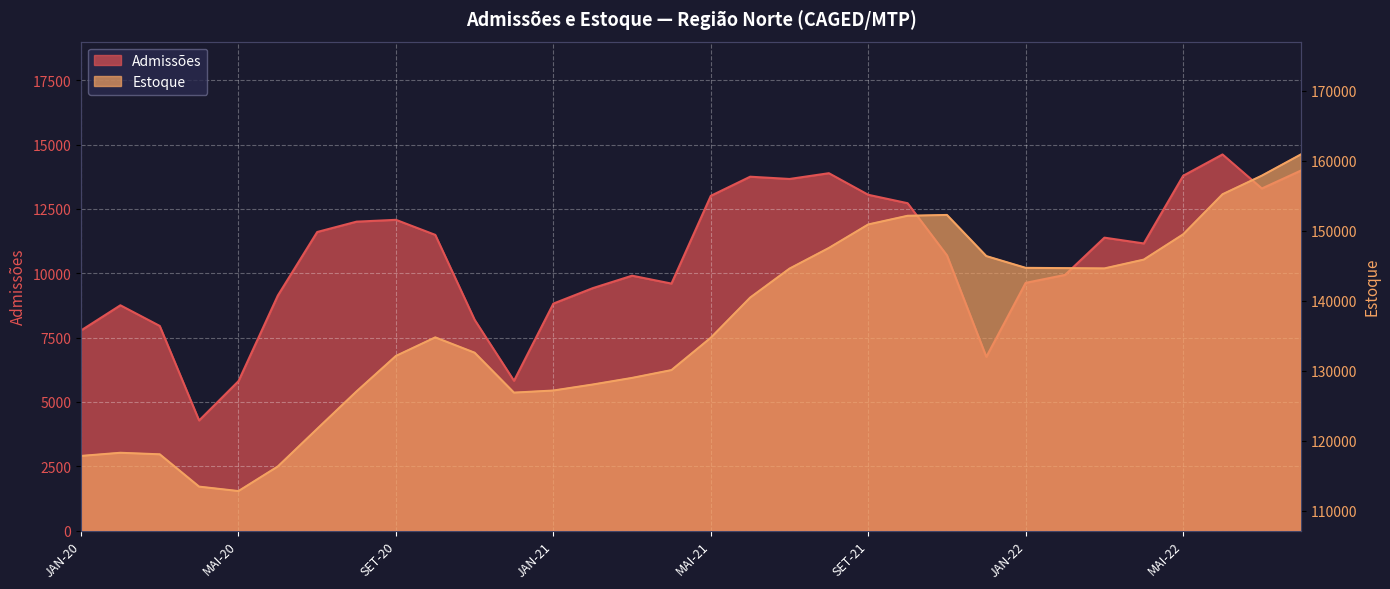

What position from the right is DEZ-20?

21